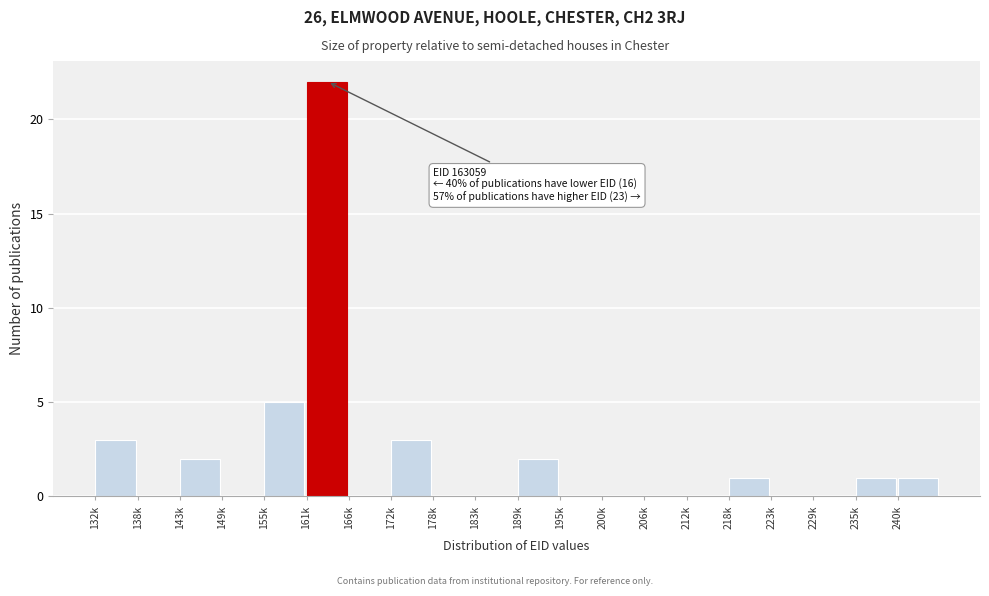

Reading left to right, list all the values displayed in this chart.

132k=3	138k=0	143k=2	149k=0	155k=5	161k=22	166k=0	172k=3	178k=0	183k=0	189k=2	195k=0	200k=0	206k=0	212k=0	218k=1	223k=0	229k=0	235k=1	240k=1